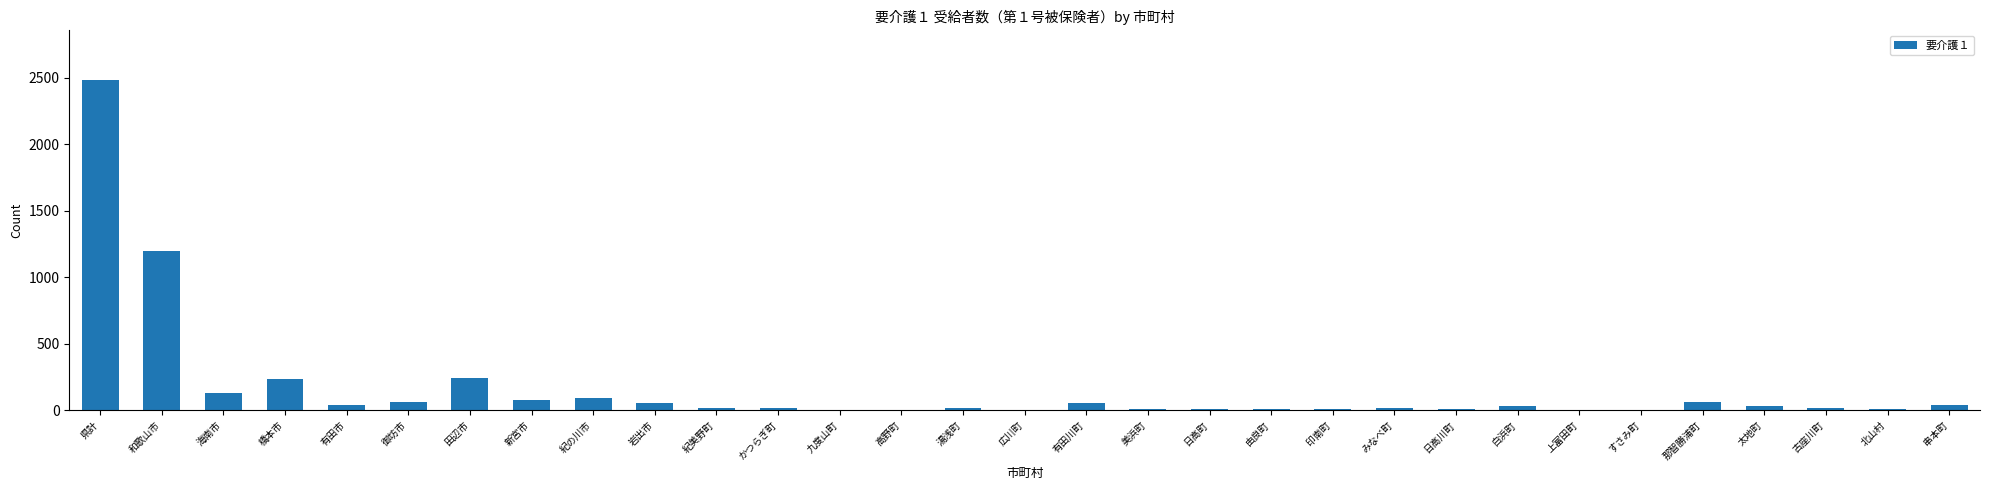

Are the bars horizontal?

No